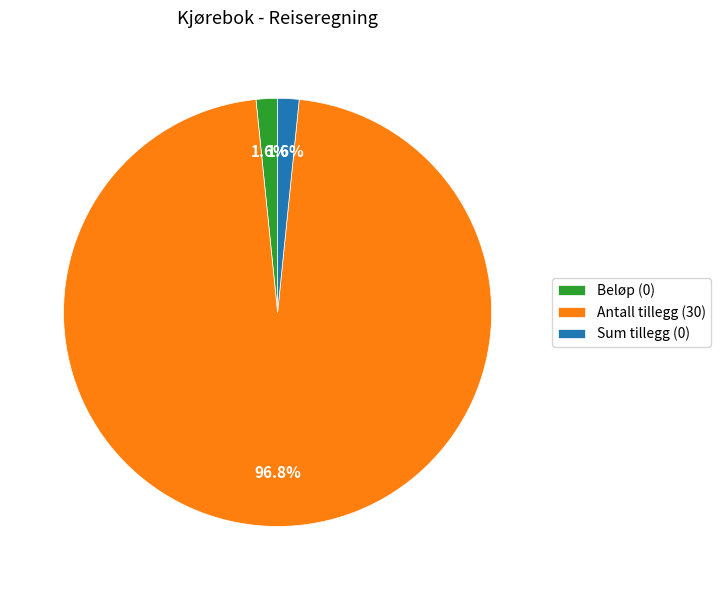

Which slice is the largest?

Antall tillegg (30)